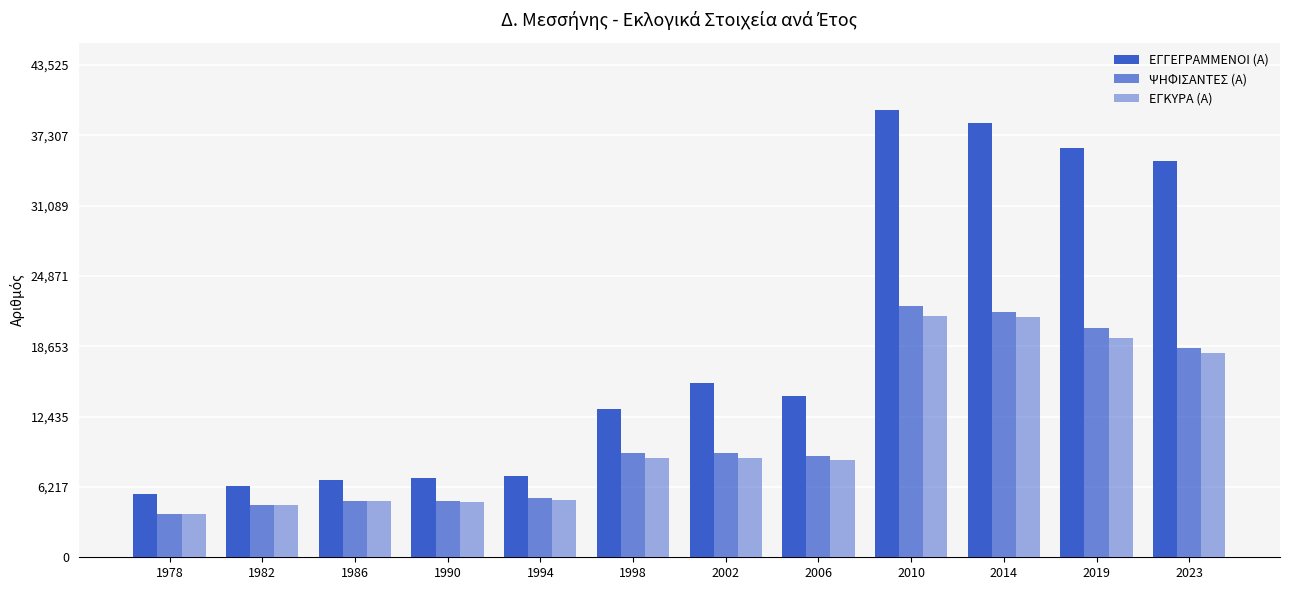

How many data points does each series have?

12